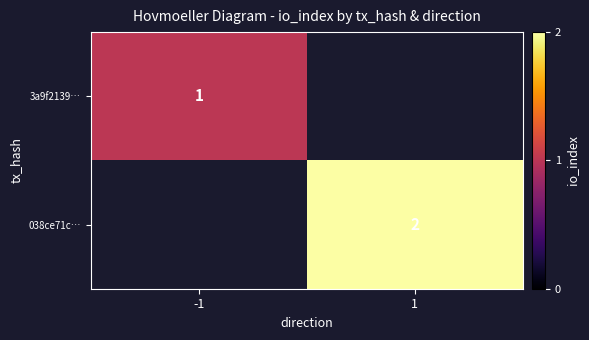

The 3a9f2139… series shows 1 at -1. True or false?

True